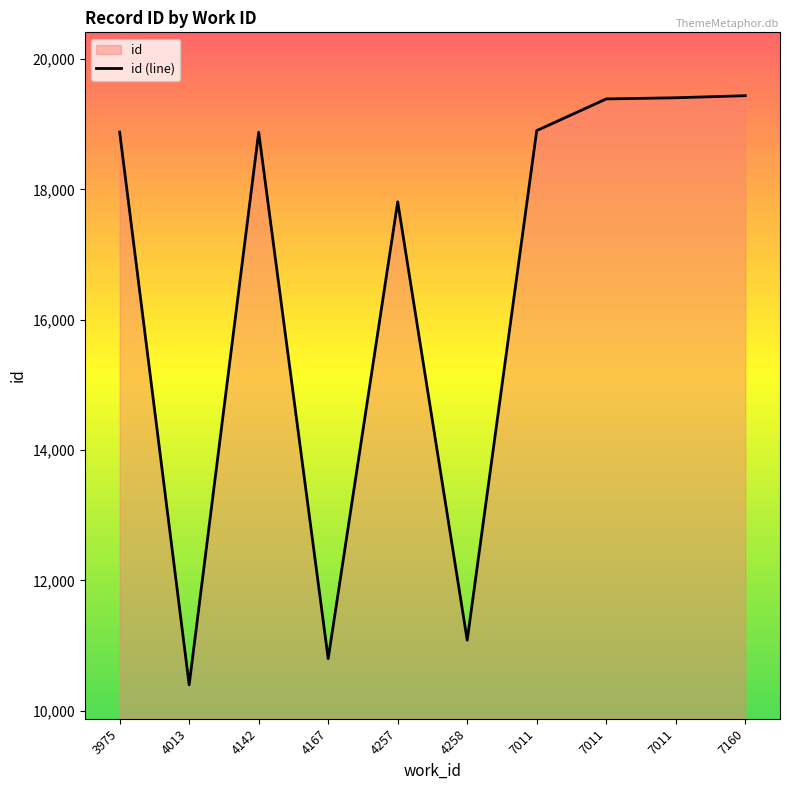

Reading right to left, transcribe all the data shown in this chart.

19437	19405	19387	18901	11083	17809	10800	18877	10398	18878